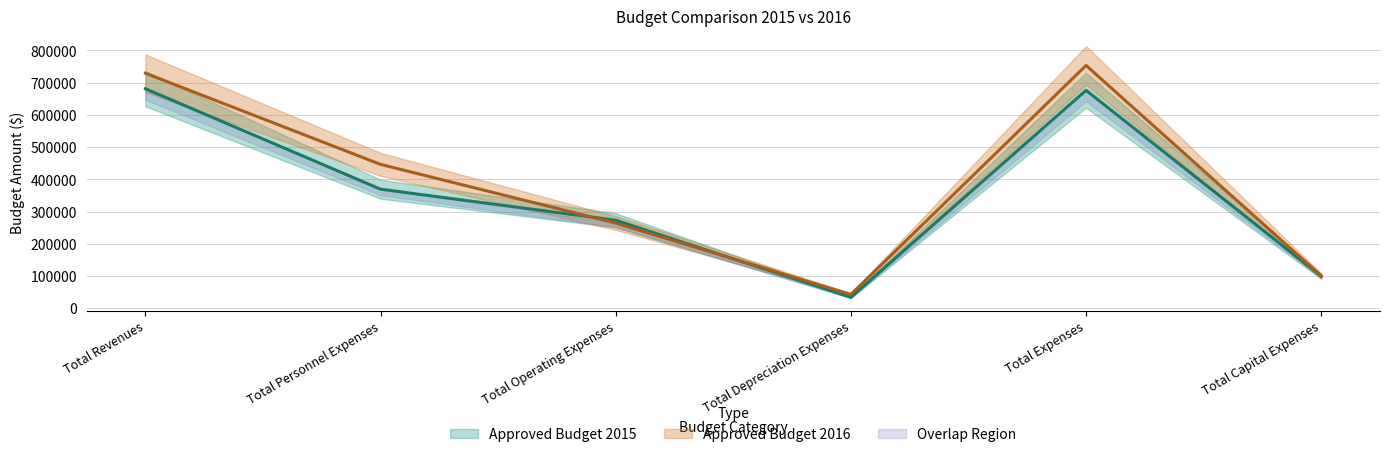

Which category has the lowest value in the Approved Budget 2015 series?

Total Depreciation Expenses